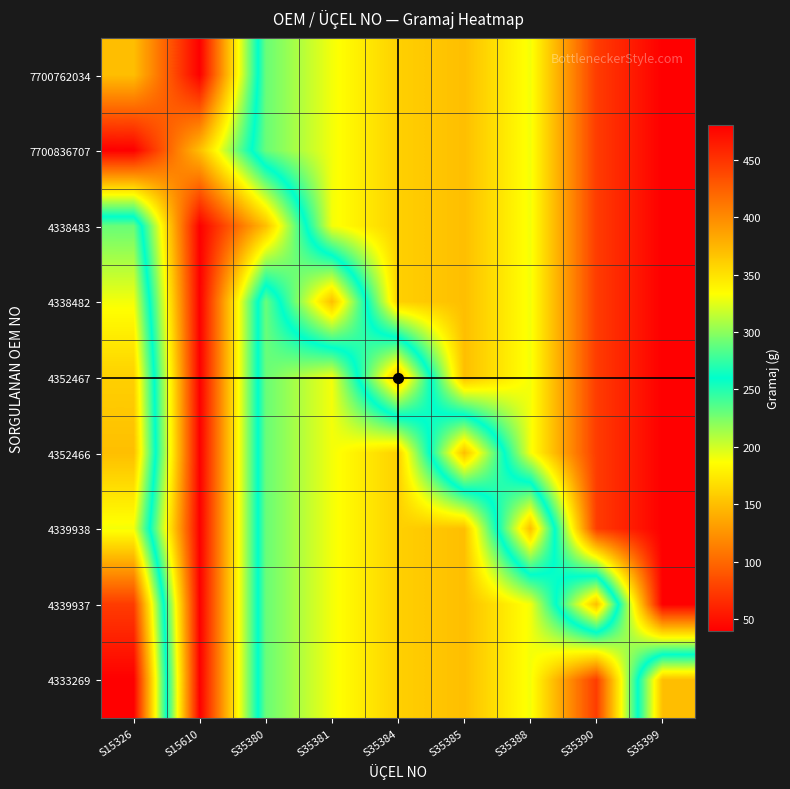

Which series changed the most between S35385 and S35399?

4352466